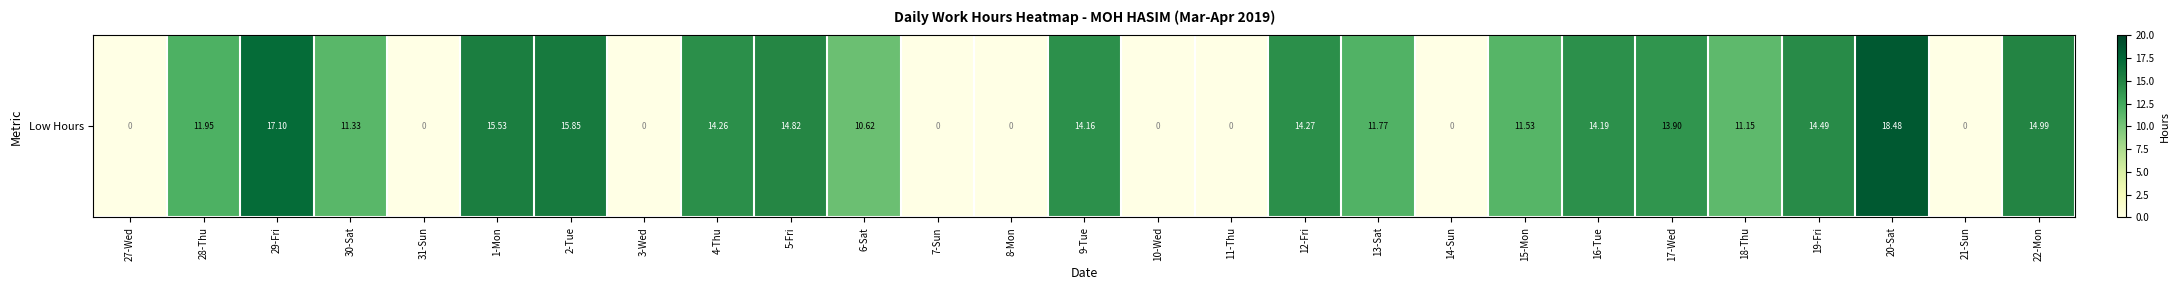

True or false: the data shows 6.1 at 18-Thu.

False